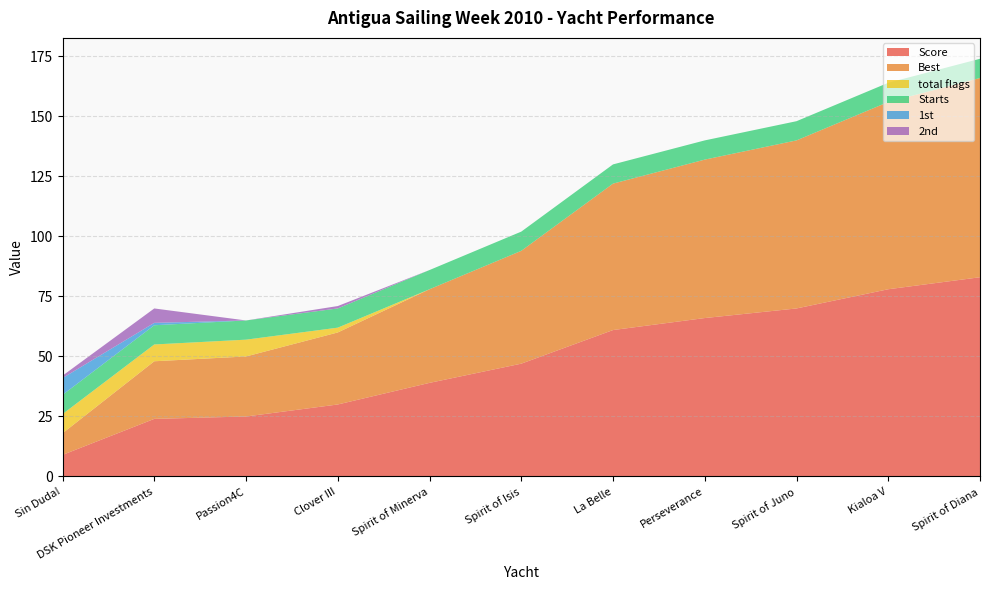

Reading right to left, transcribe all the data shown in this chart.

Score: Spirit of Diana=83	Kialoa V=78	Spirit of Juno=70	Perseverance=66	La Belle=61	Spirit of Isis=47	Spirit of Minerva=39	Clover III=30	Passion4C=25	DSK Pioneer Investments=24	Sin Duda!=9
Best: Spirit of Diana=83	Kialoa V=78	Spirit of Juno=70	Perseverance=66	La Belle=61	Spirit of Isis=47	Spirit of Minerva=39	Clover III=30	Passion4C=25	DSK Pioneer Investments=24	Sin Duda!=9
total flags: Spirit of Diana=0	Kialoa V=0	Spirit of Juno=0	Perseverance=0	La Belle=0	Spirit of Isis=0	Spirit of Minerva=0	Clover III=2	Passion4C=7	DSK Pioneer Investments=7	Sin Duda!=8
Starts: Spirit of Diana=8	Kialoa V=8	Spirit of Juno=8	Perseverance=8	La Belle=8	Spirit of Isis=8	Spirit of Minerva=8	Clover III=8	Passion4C=8	DSK Pioneer Investments=8	Sin Duda!=8
1st: Spirit of Diana=0	Kialoa V=0	Spirit of Juno=0	Perseverance=0	La Belle=0	Spirit of Isis=0	Spirit of Minerva=0	Clover III=0	Passion4C=0	DSK Pioneer Investments=1	Sin Duda!=7
2nd: Spirit of Diana=0	Kialoa V=0	Spirit of Juno=0	Perseverance=0	La Belle=0	Spirit of Isis=0	Spirit of Minerva=0	Clover III=1	Passion4C=0	DSK Pioneer Investments=6	Sin Duda!=1